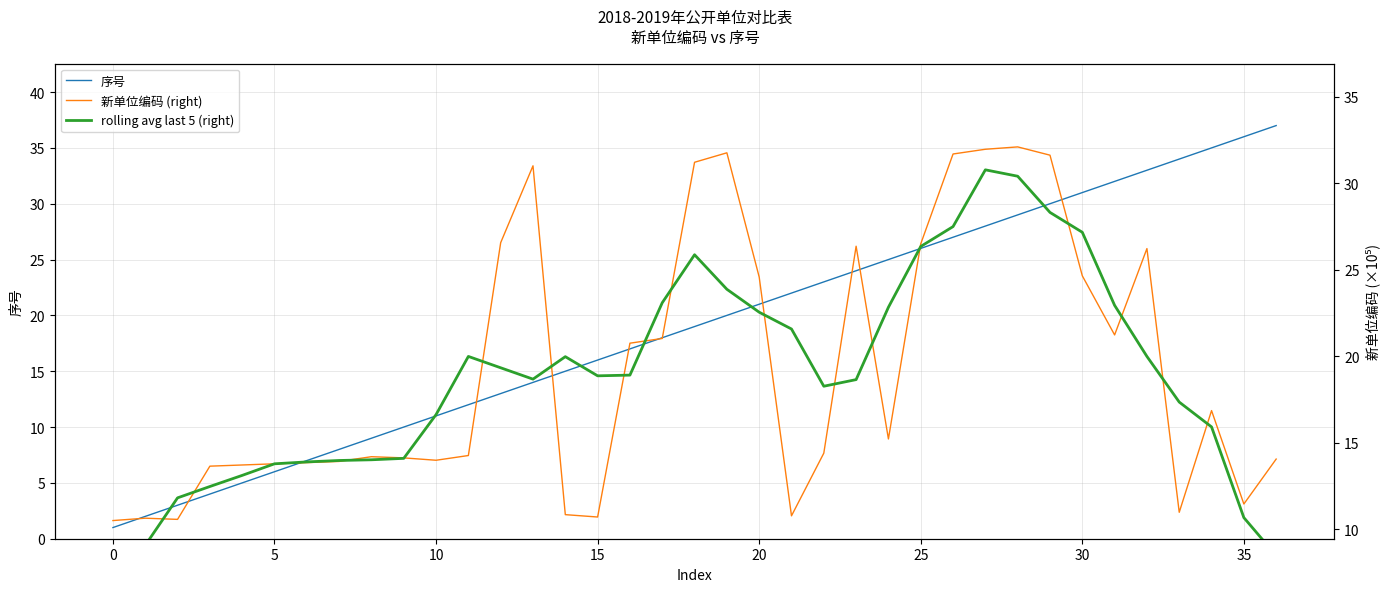

Which series has the widest spread of values?

序号